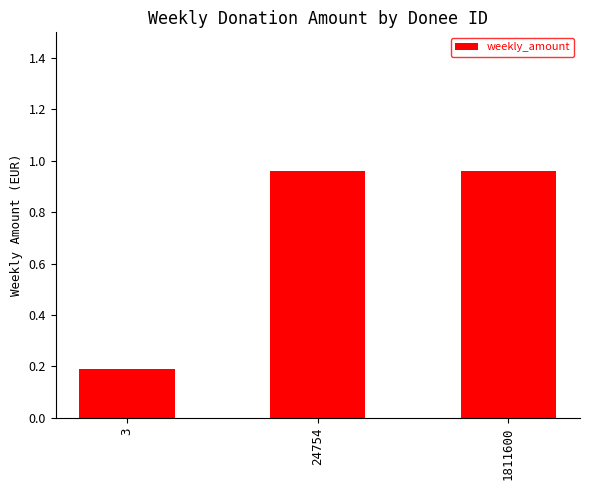

What is the value of the 1st bar from the left?

0.2